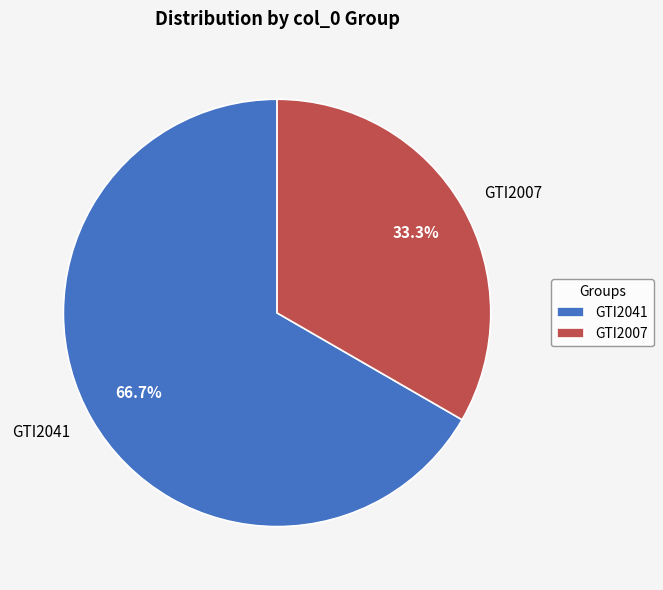

To the nearest percent, what is the difference between the GTI2007 and GTI2041 slice percentages?

33%